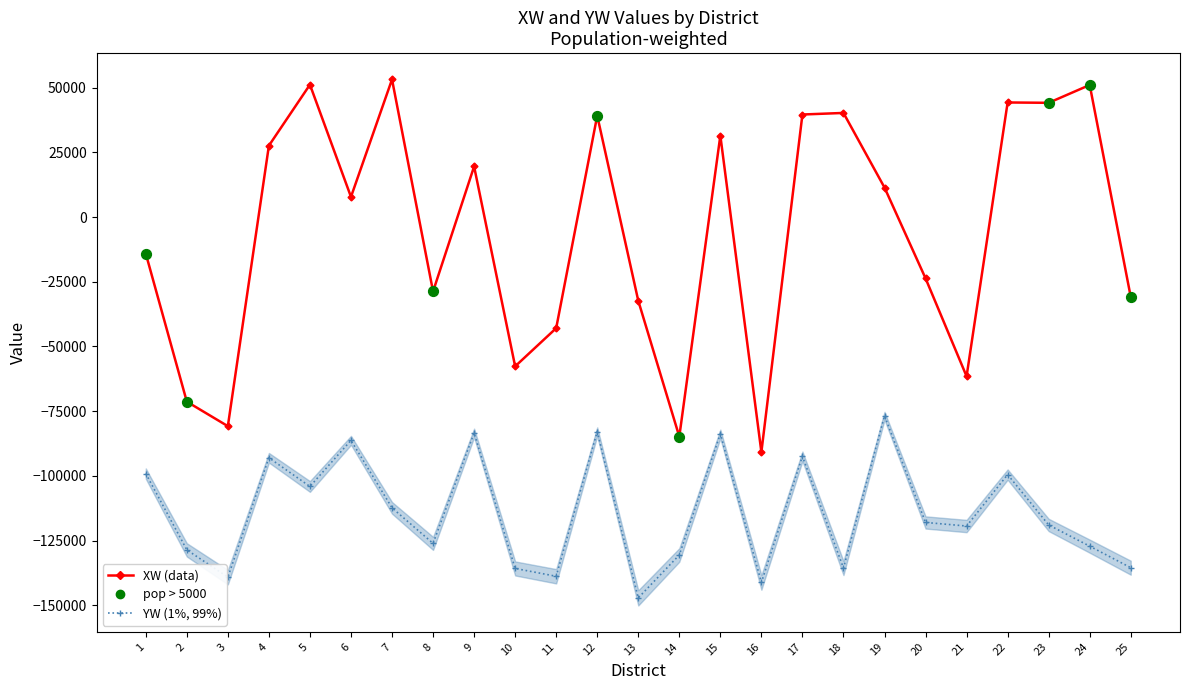

Which series reaches the minimum Y coordinate?

YW